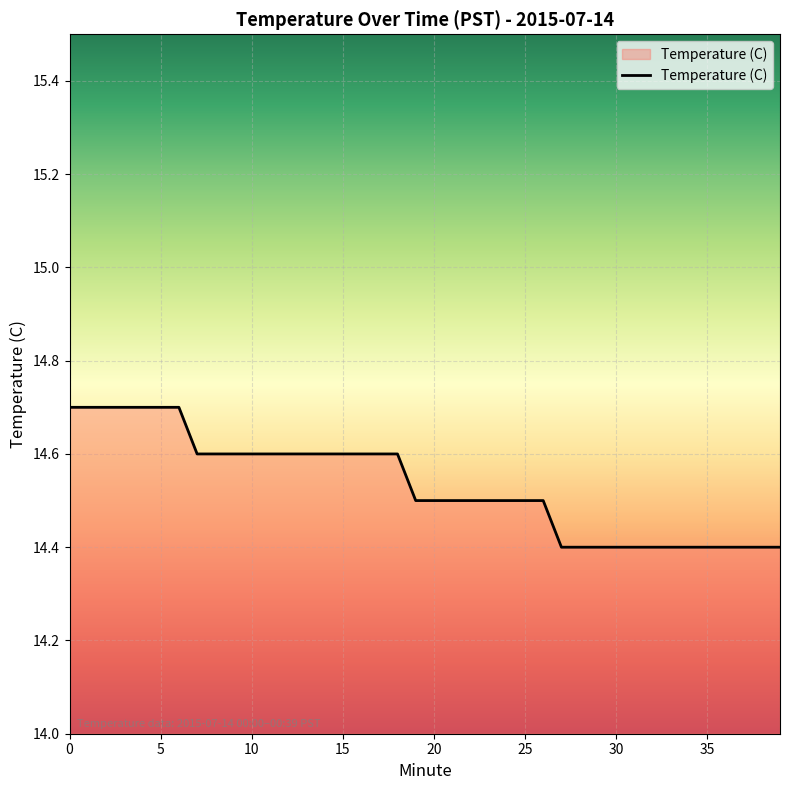

How many values are between 14 and 15?

40